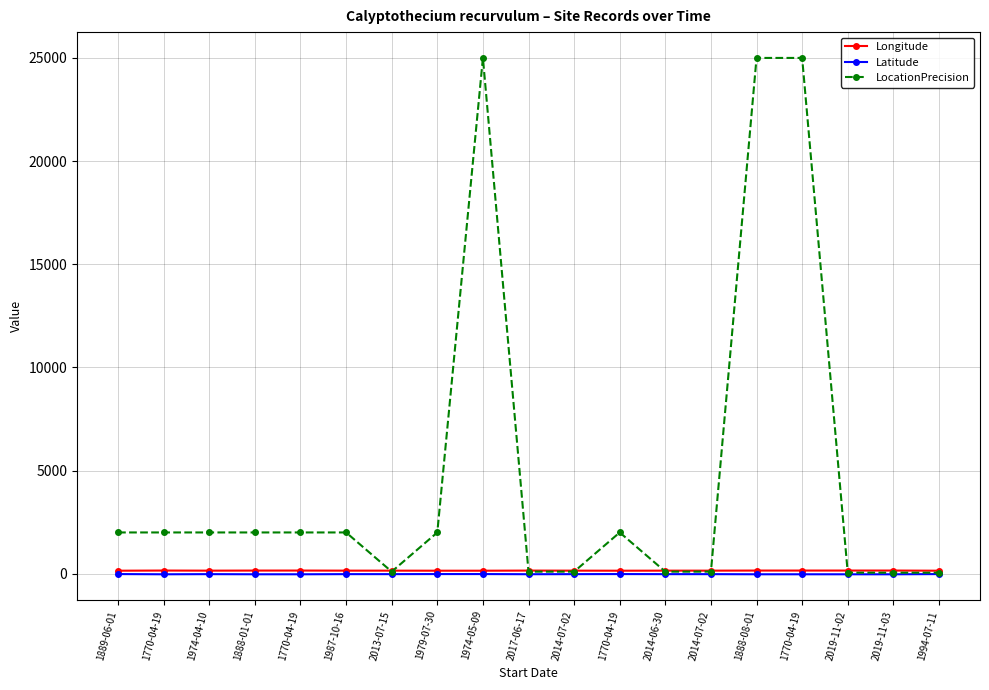

What is the total value across all series at 1770-04-19?

2125.3